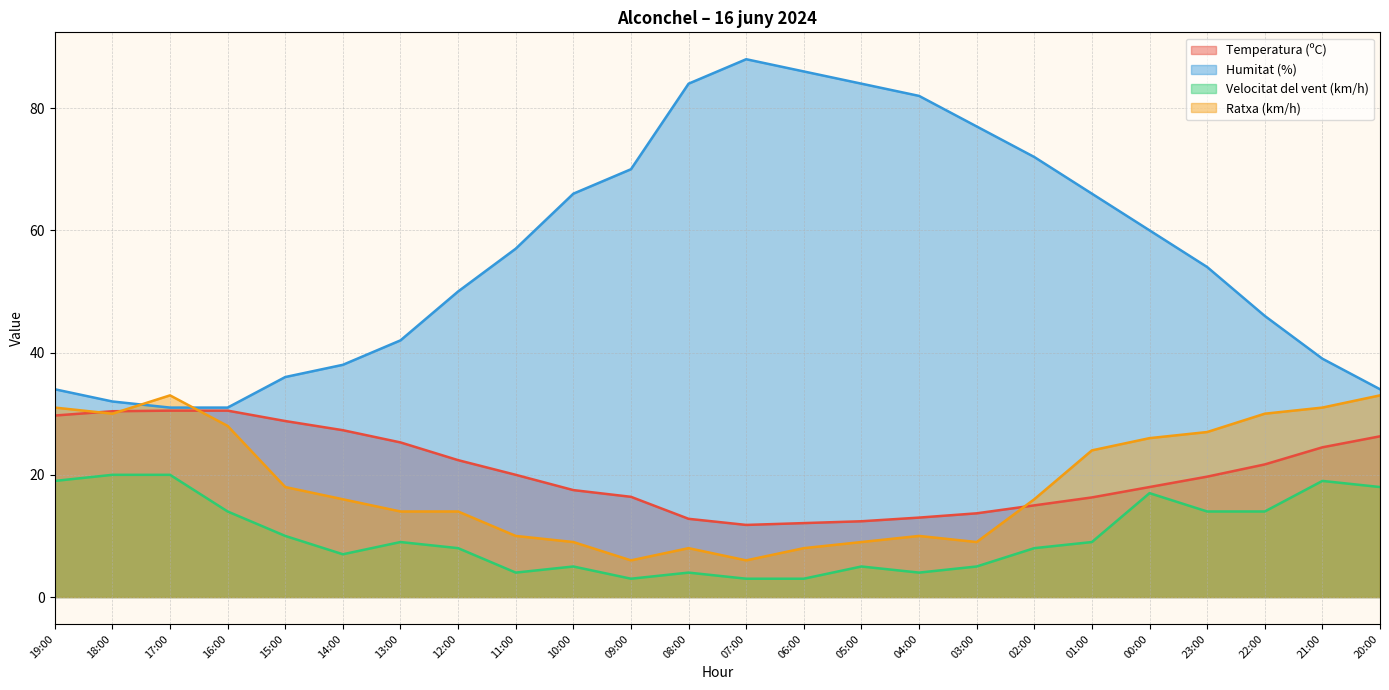

At which category is the sum across all series the highest?

00:00